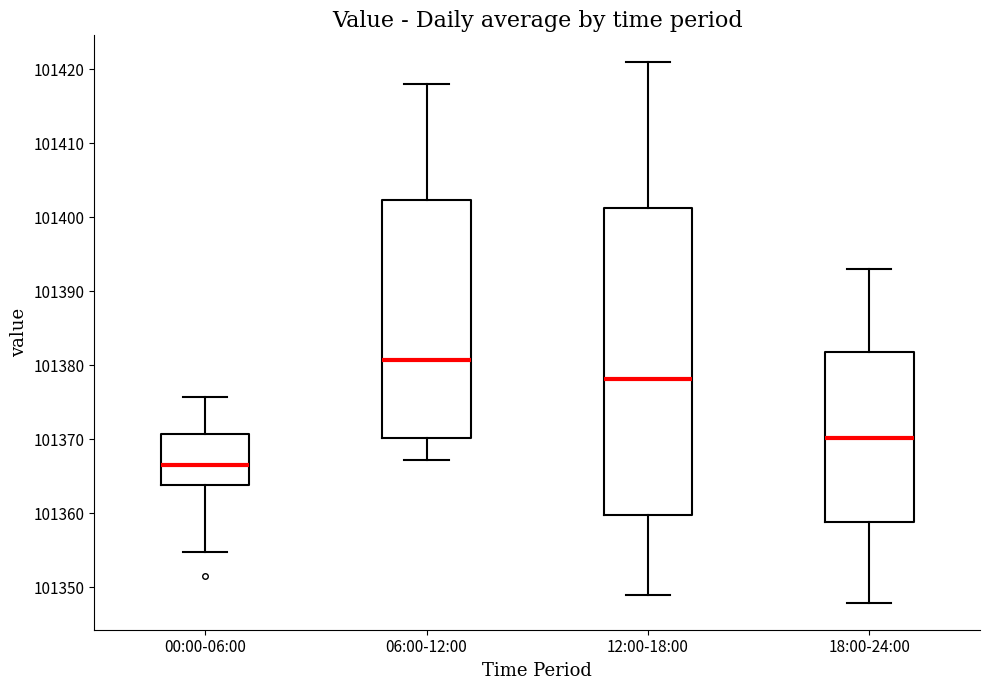

Reading left to right, read every box against the y-axis: the position of its median line, the range the box covers, and the ends of its whiskers. The values are not printed on the chart, so give them approximately, as read against the axis.

00:00-06:00: median 101367, box 101364 to 101371, whiskers 101355 to 101376
06:00-12:00: median 101381, box 101370 to 101402, whiskers 101367 to 101418
12:00-18:00: median 101378, box 101360 to 101401, whiskers 101349 to 101421
18:00-24:00: median 101370, box 101359 to 101382, whiskers 101348 to 101393